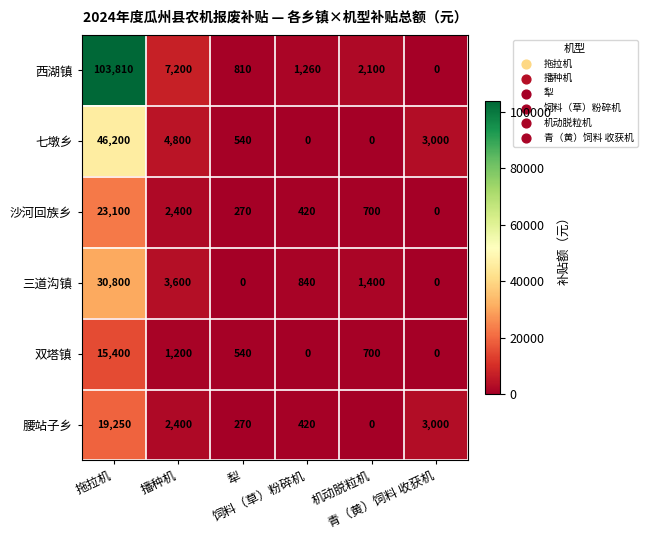

Which series has the widest spread of values?

西湖镇